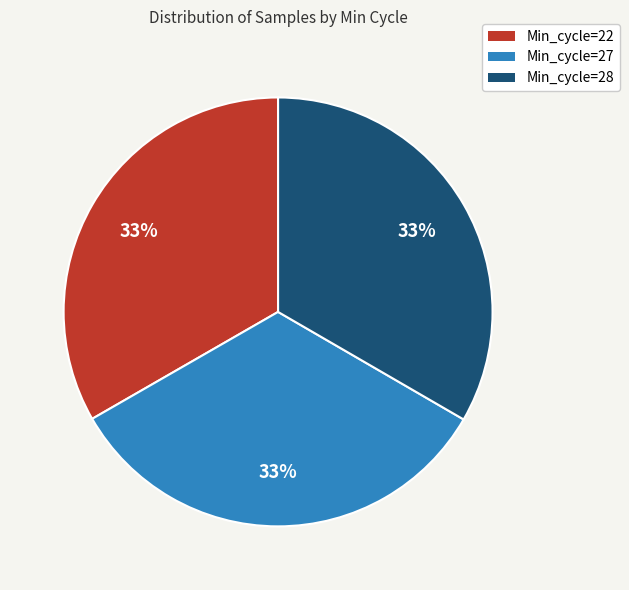

To the nearest percent, what percentage of the pie is Min_cycle=27?

33%